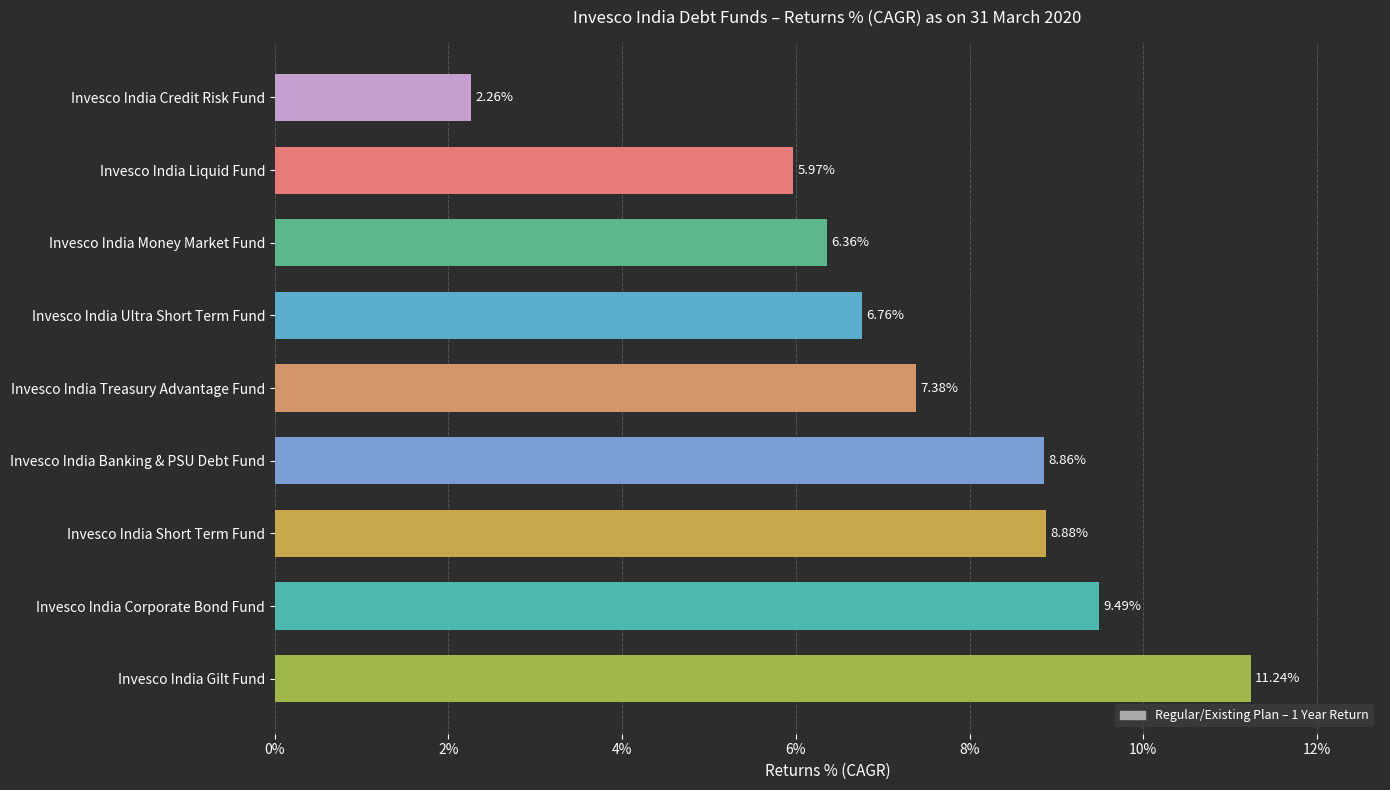

Are the bars horizontal?

Yes